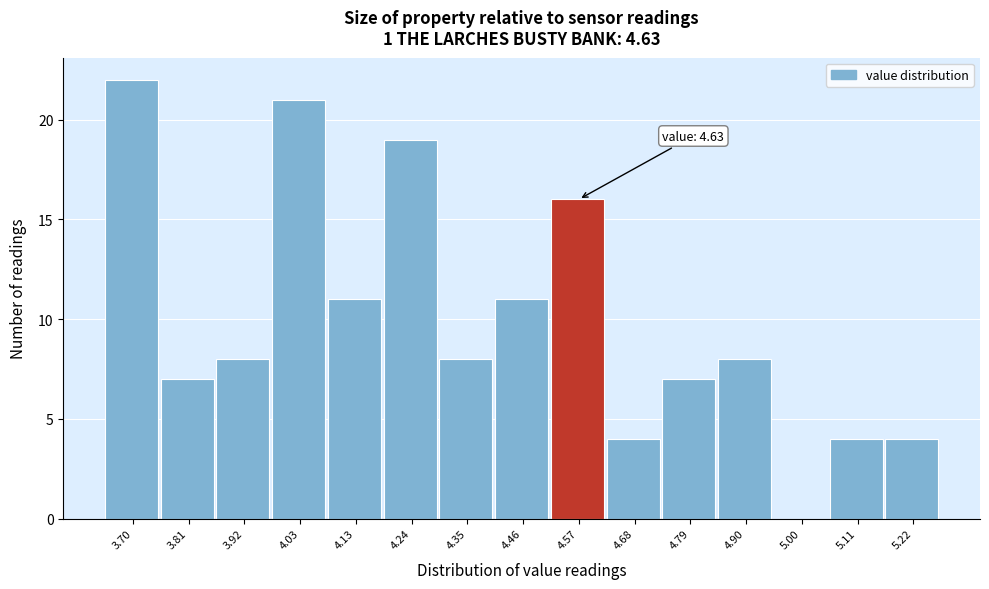

Reading left to right, transcribe all the data shown in this chart.

3.70=22	3.81=7	3.92=8	4.03=21	4.13=11	4.24=19	4.35=8	4.46=11	4.57=16	4.68=4	4.79=7	4.90=8	5.00=0	5.11=4	5.22=4